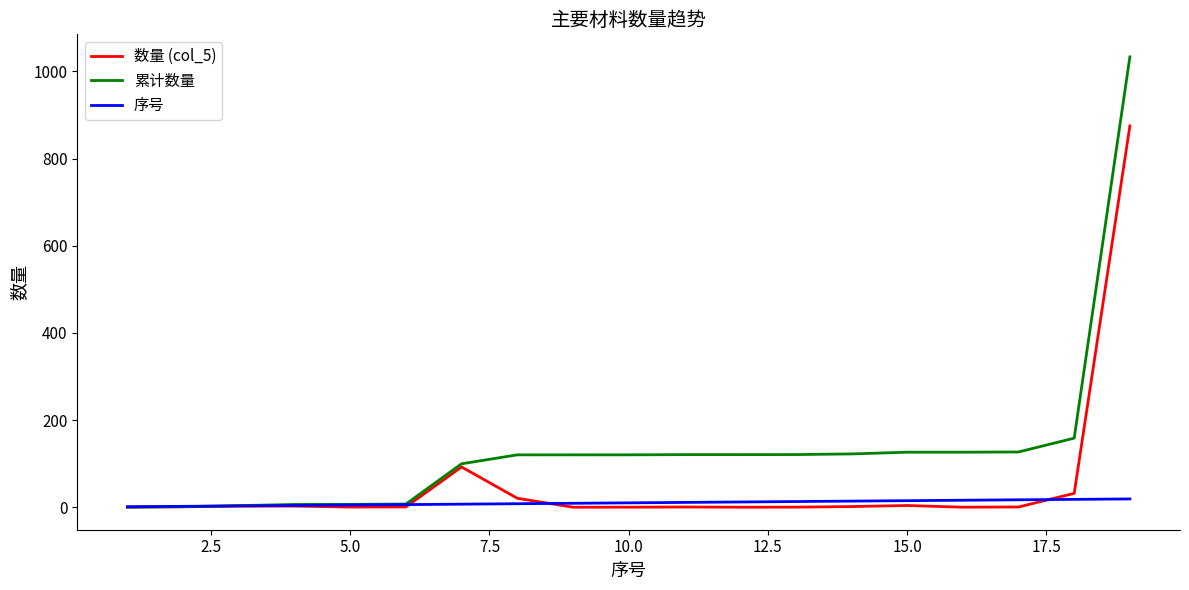

What is the difference between the second highest and second lowest values in the 数量 (col_5) series?

92.3